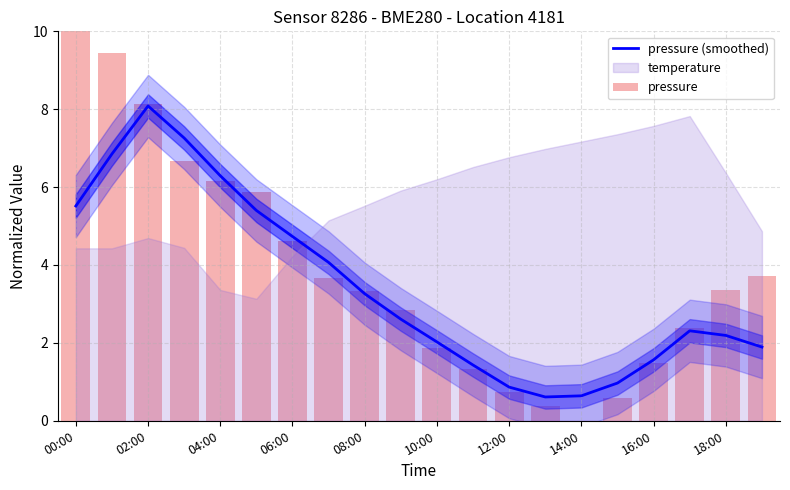

What is the sum of all pressure (smoothed) values?

68.6